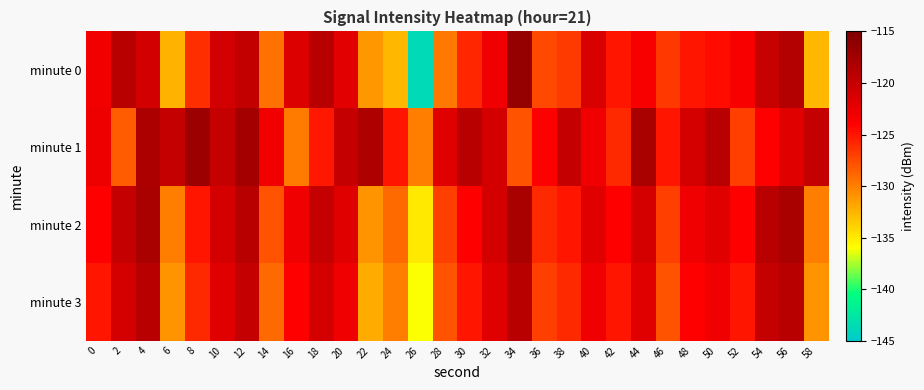

Between 24 and 44, which is larger?

44